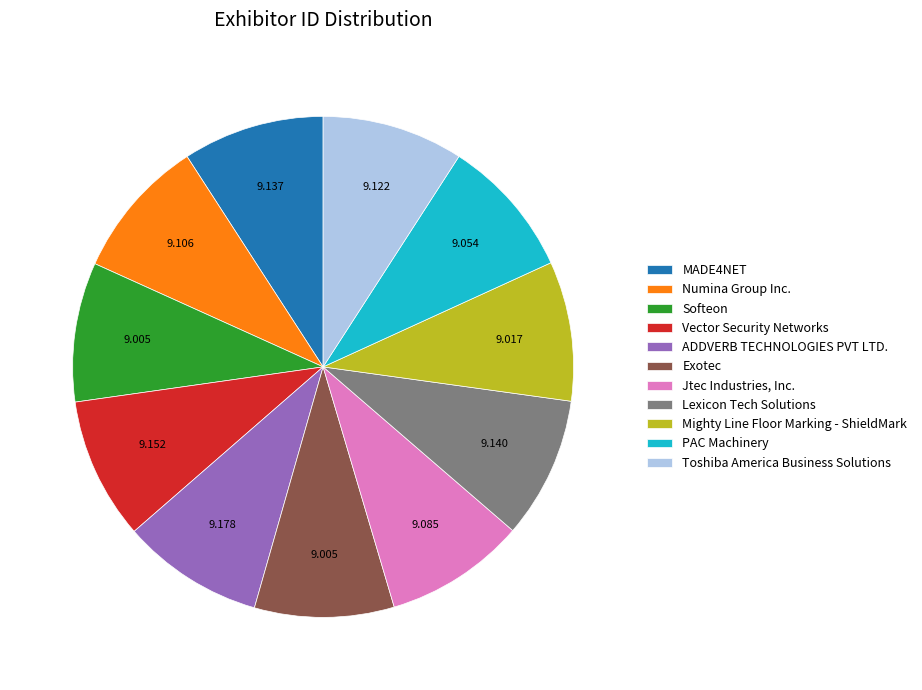

Combined, do Mighty Line Floor Marking - ShieldMark and Jtec Industries, Inc. account for over 50%?

No